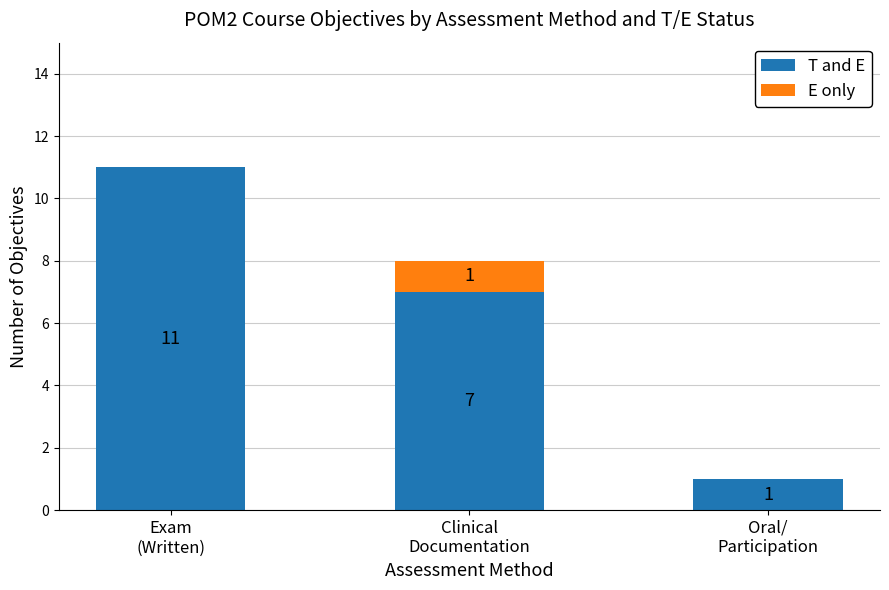

What is the sum of all T and E values?

19